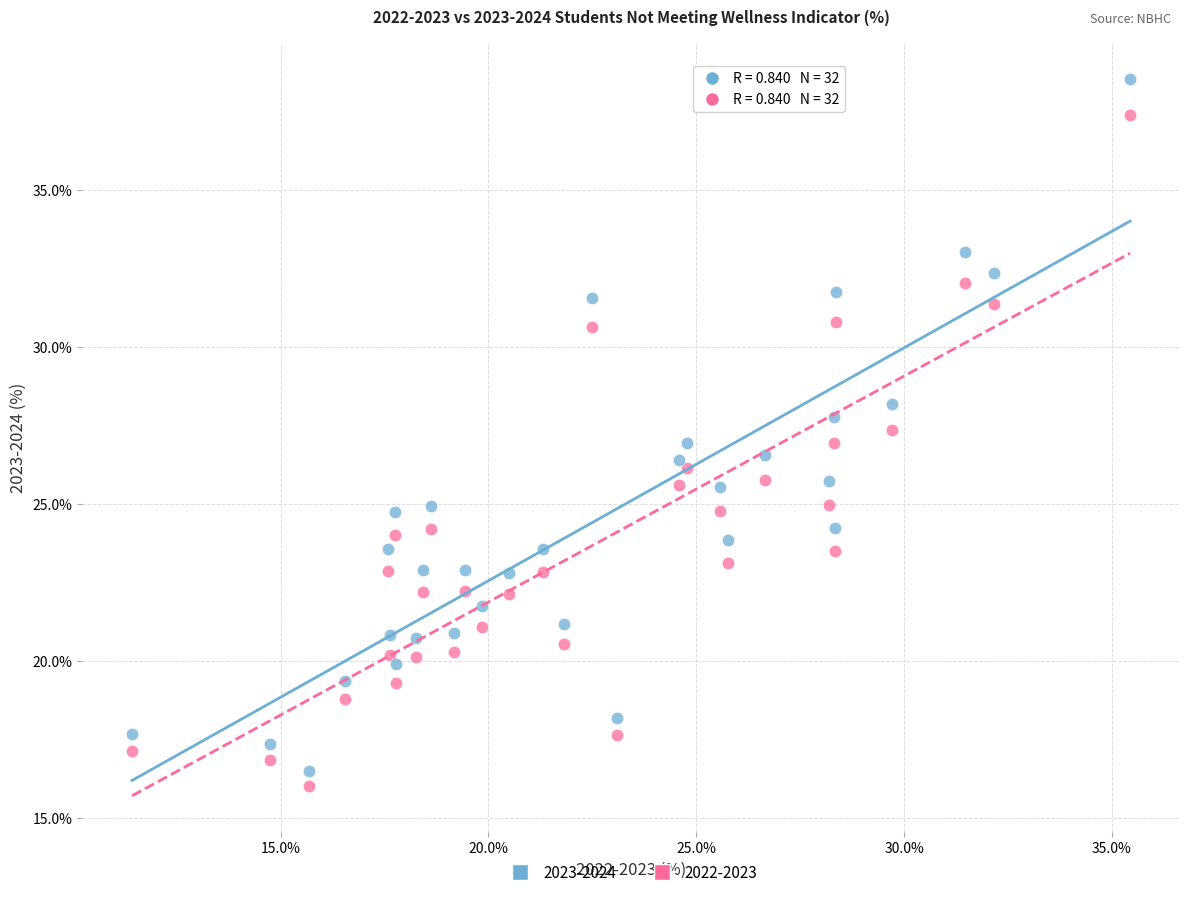

Across all data points, what is the range of Y values (max minus min)?

22.5